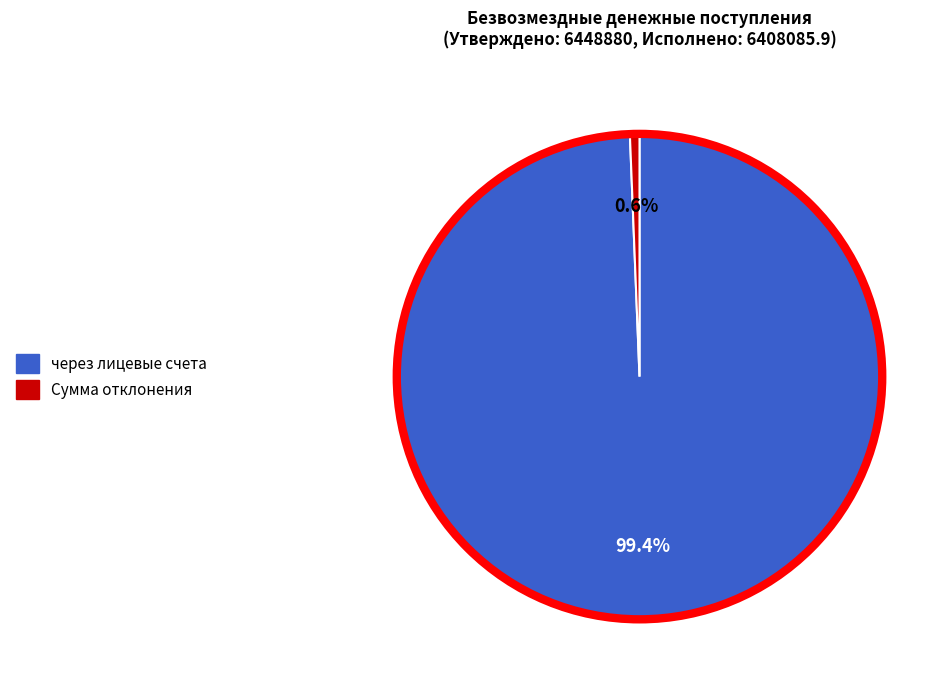

Is there a majority slice in this chart?

Yes